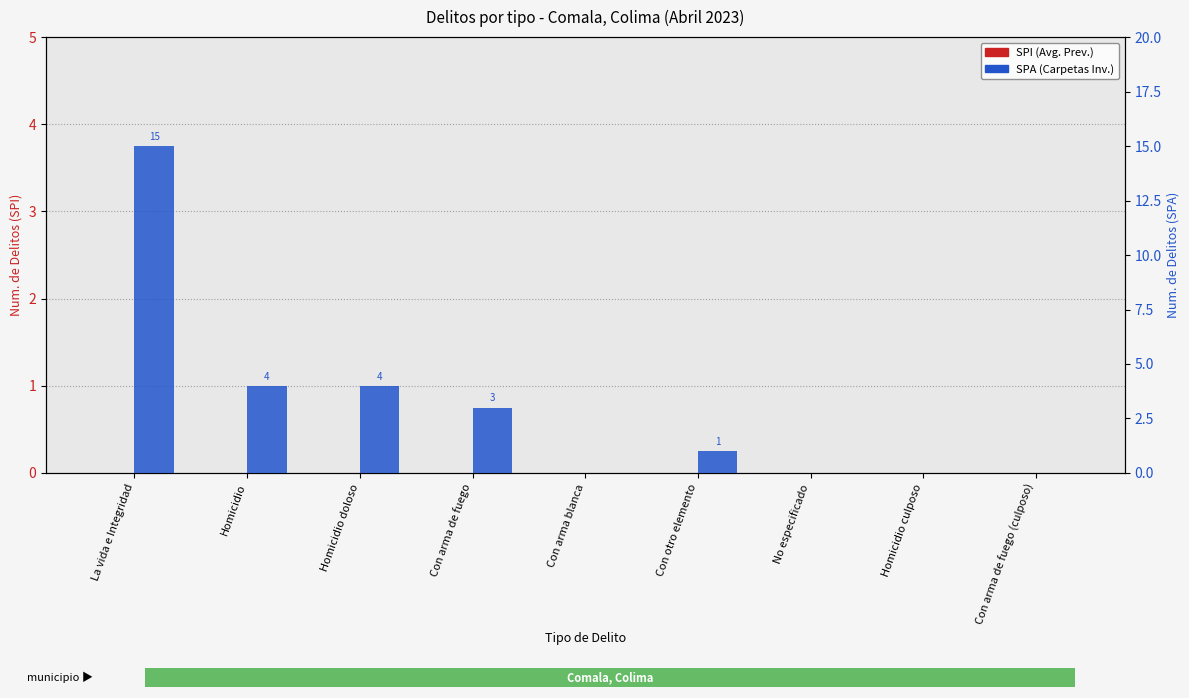

At how many categories does at least one series exceed 13?

1